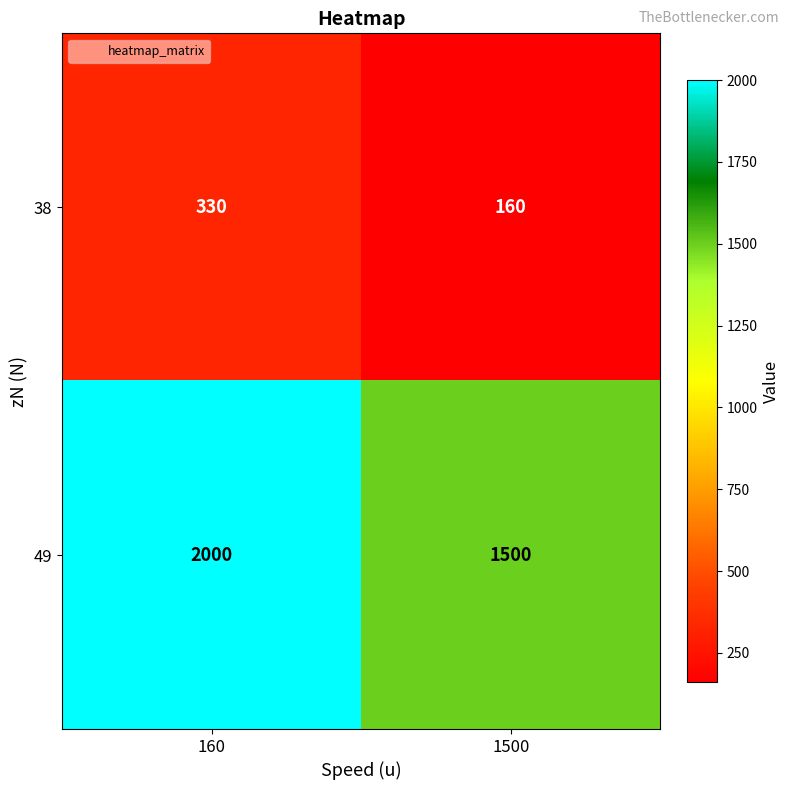

At 160, list the series in order from largest to smallest.

49, 38